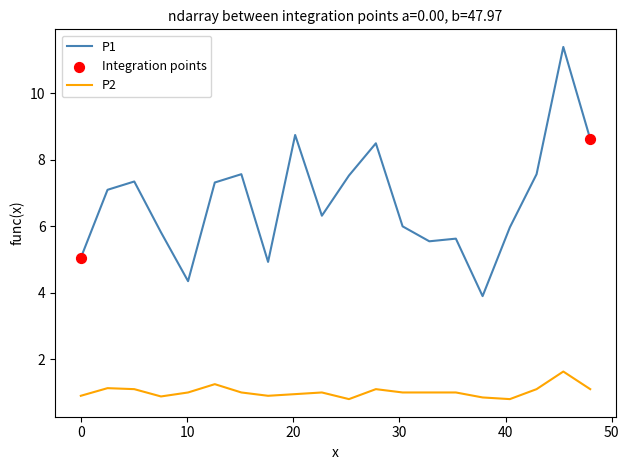

What is the smallest value displayed?

0.8